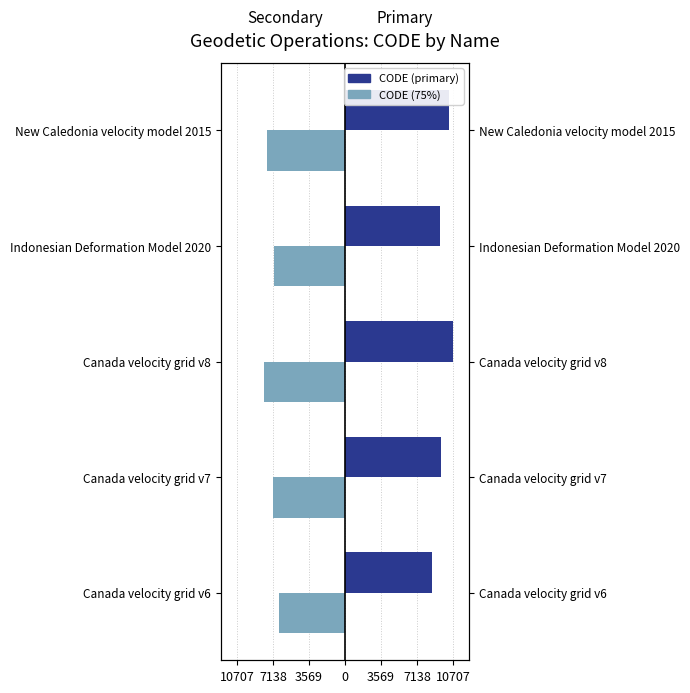

At how many categories does at least one series exceed -6326?

5